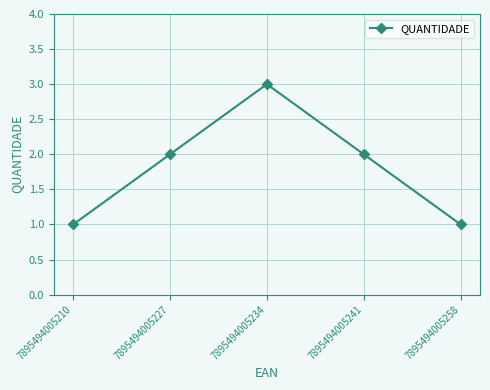

What is the ratio of the value at 7895494005241 to the value at 7895494005234?

0.7